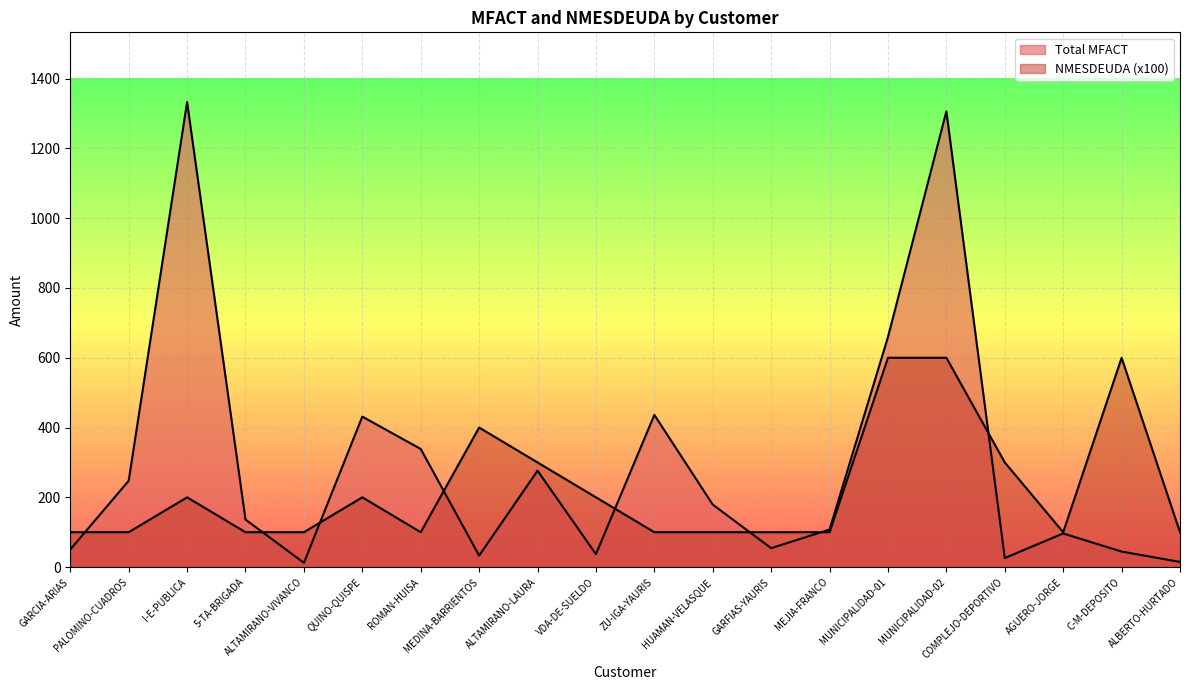

What value does the Total MFACT series have at COMPLEJO-DEPORTIVO?

26.1